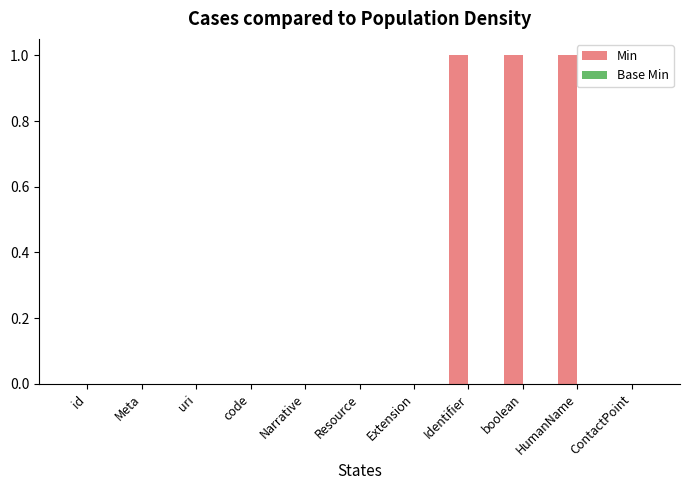

What is the change in value from uri to Identifier?

+1